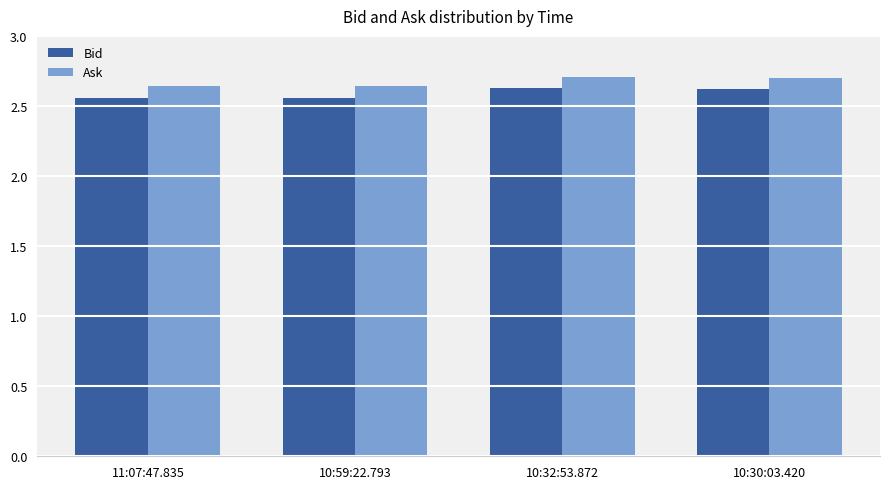

How many Ask values are between 2 and 3?

4